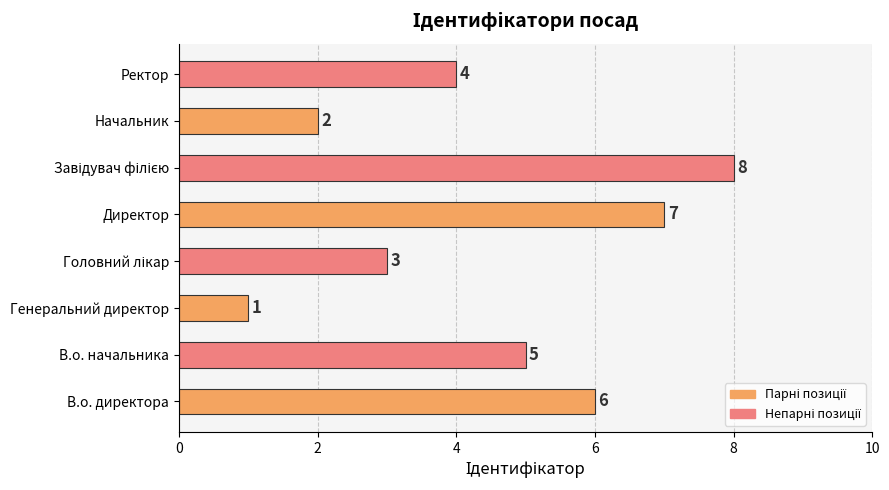

The value at Генеральний директор is 0. True or false?

False